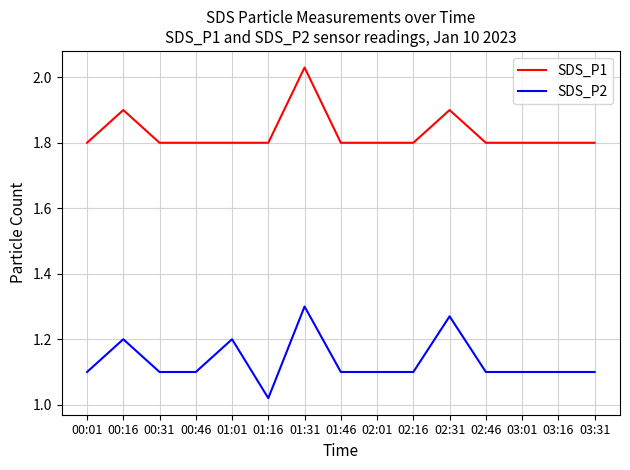

How many lines are shown in the chart?

2